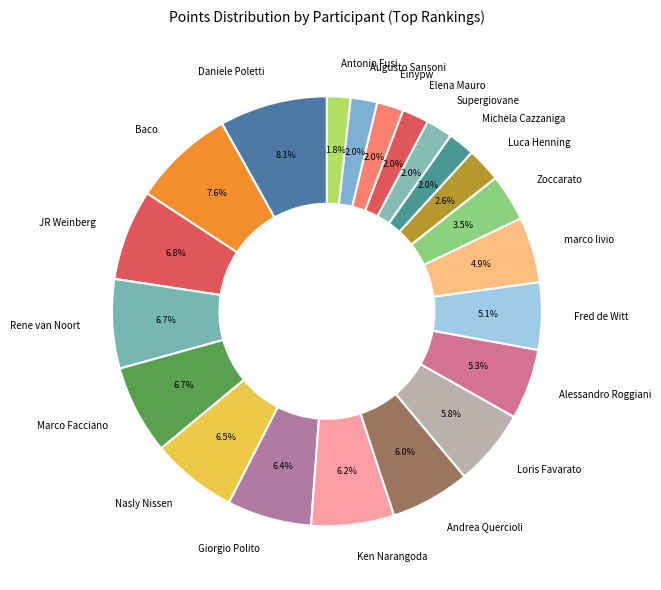

To the nearest percent, what percentage of the pie is Baco?

8%